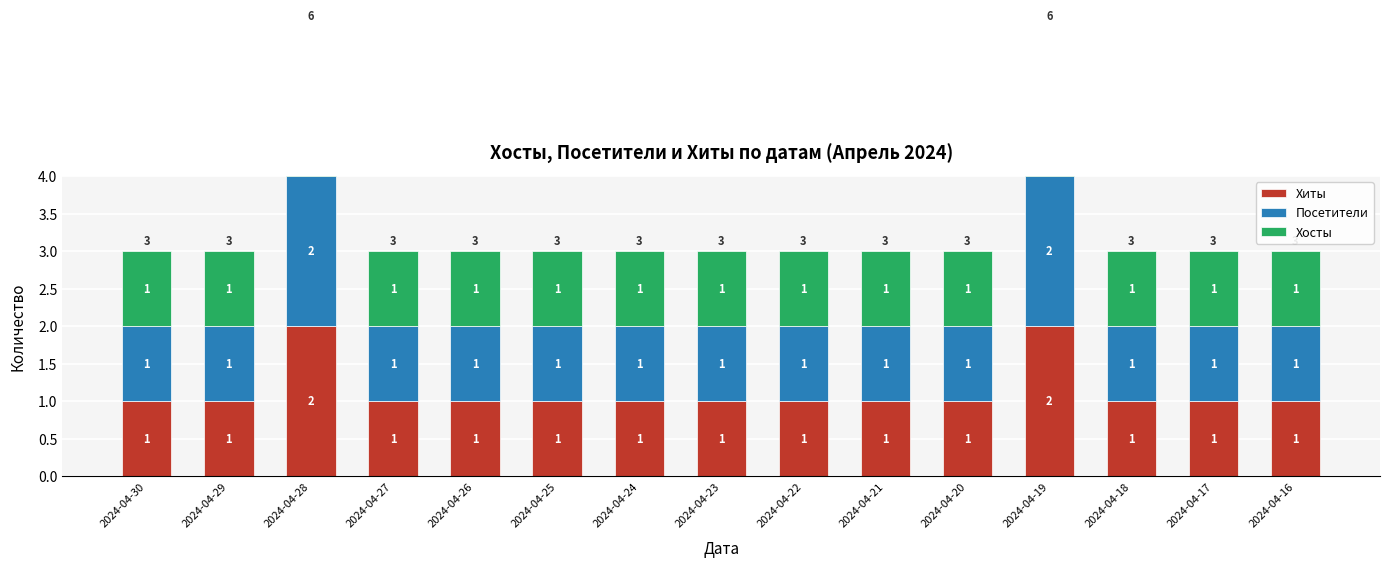

How many values in the Хиты series exceed 1?

2